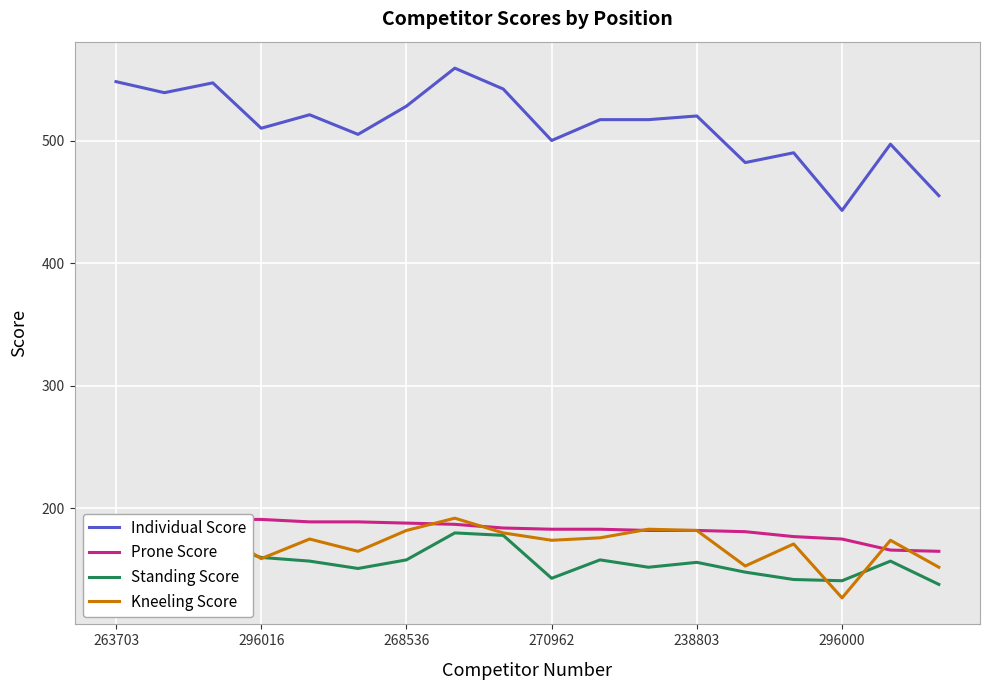

The value of Standing Score at 238803 is 226. True or false?

False